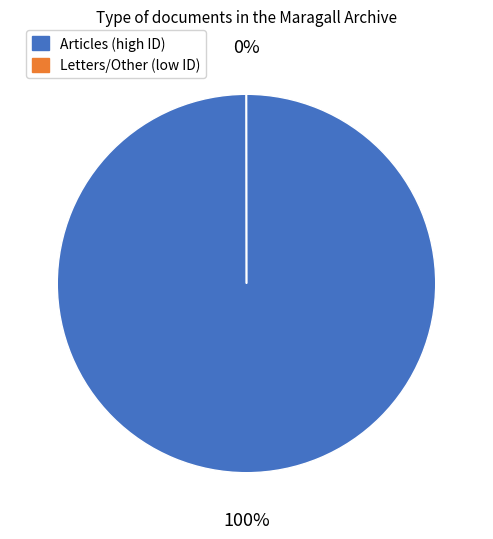

To the nearest percent, what is the average slice percentage?

50%